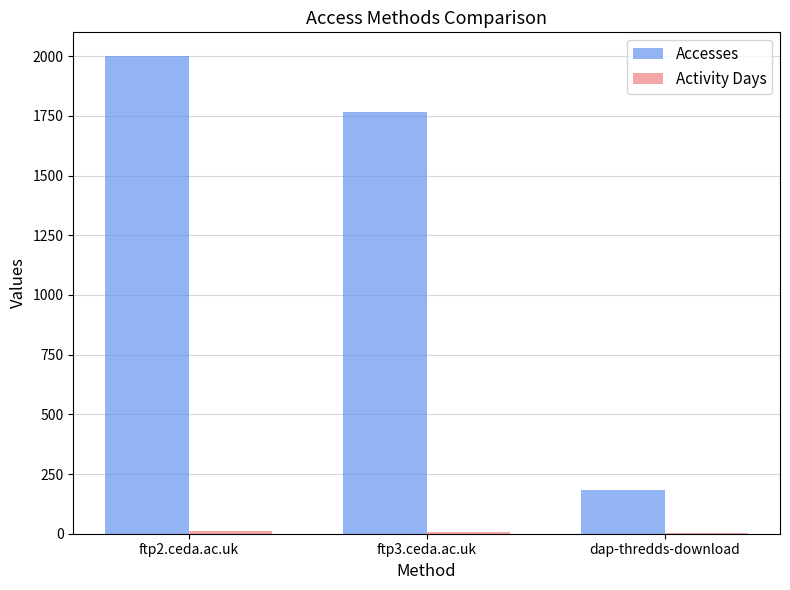

Are the bars grouped side by side (vs. stacked)?

Yes